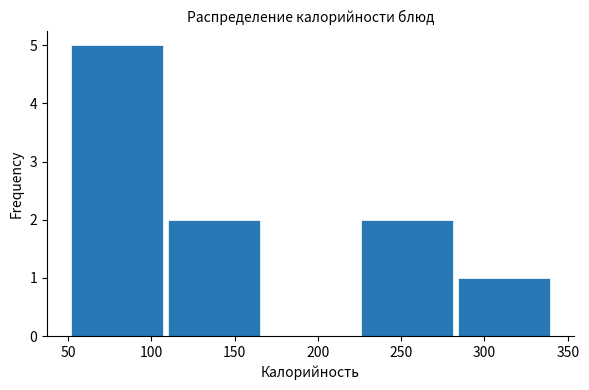

Reading left to right, list every bar in this chart as the range it spans on the x-axis followed by its height. Neither the bar edges nor the heights are printed on the chart, so give them approximately, as read against the axes.

50 to 110: 5
110 to 170: 2
170 to 225: 0
225 to 285: 2
285 to 340: 1